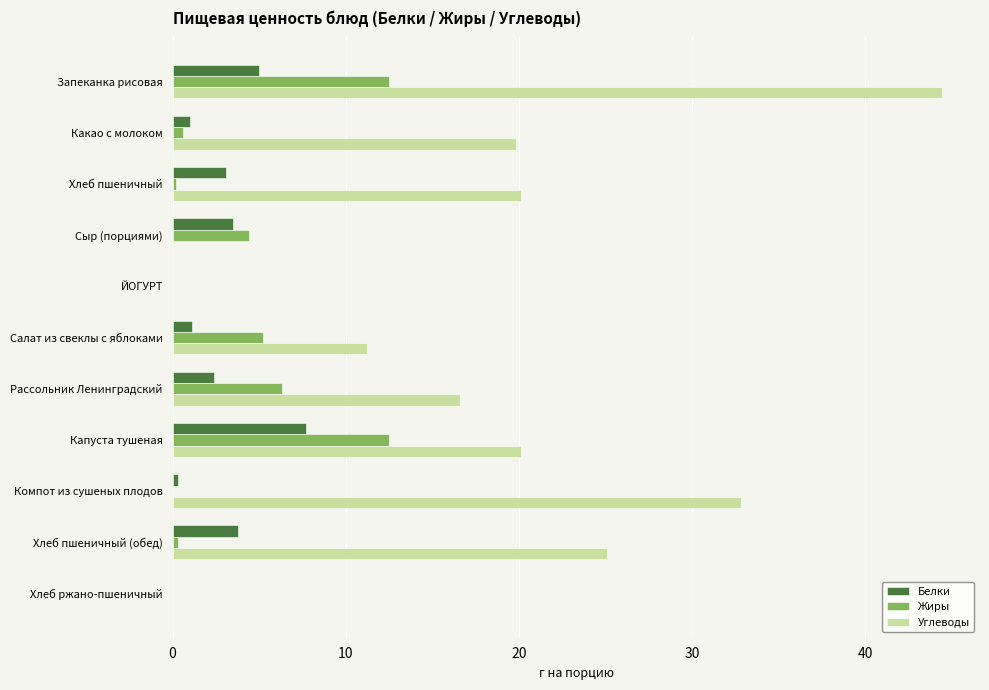

True or false: Углеводы has a value of -22.6 at Хлеб ржано-пшеничный.

False